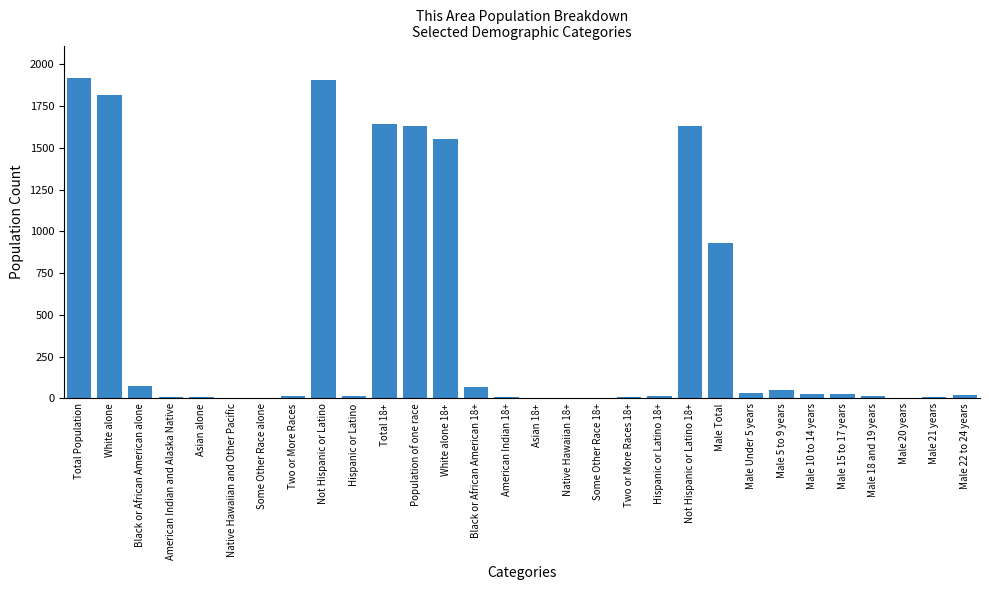

Between Native Hawaiian 18+ and Total 18+, which is larger?

Total 18+